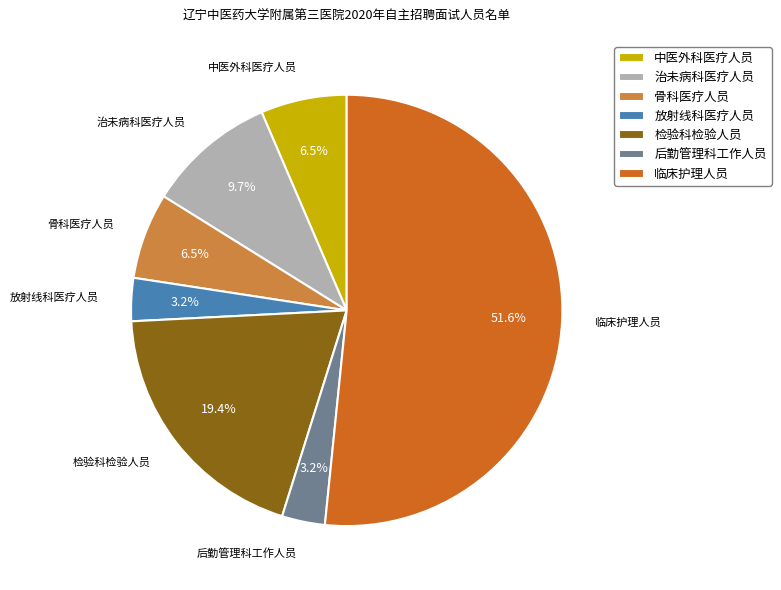

To the nearest percent, what percentage of the pie is 检验科检验人员?

19%